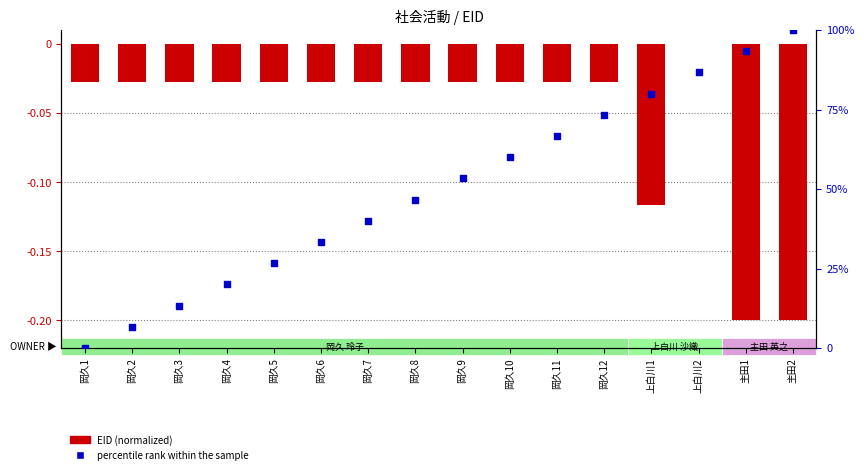

At how many categories does at least one series exceed 89?

2